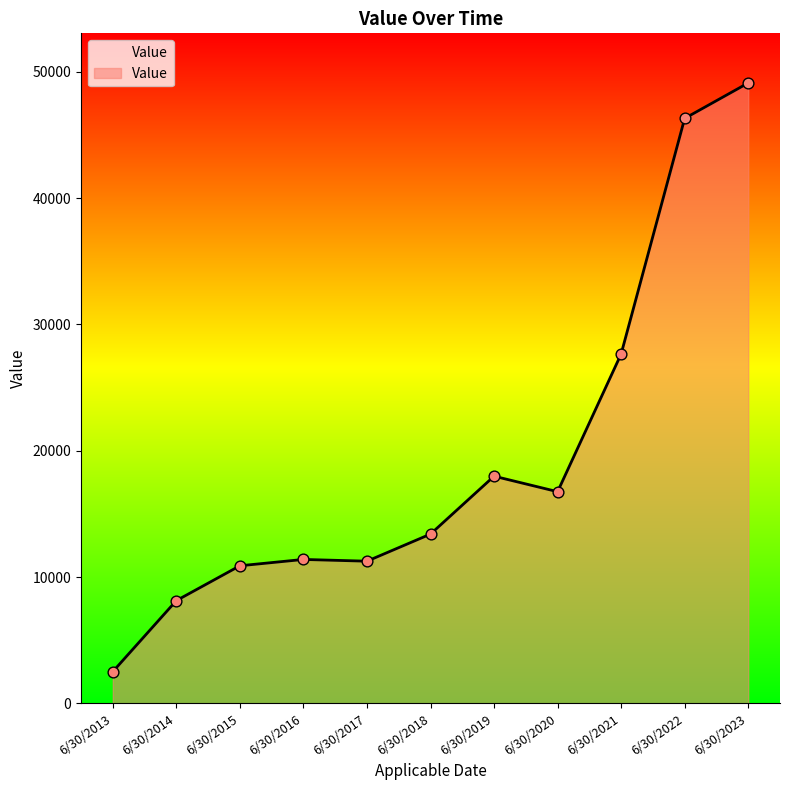

Approximately how many times larger is the value at 6/30/2020 compared to 6/30/2019?

0.9